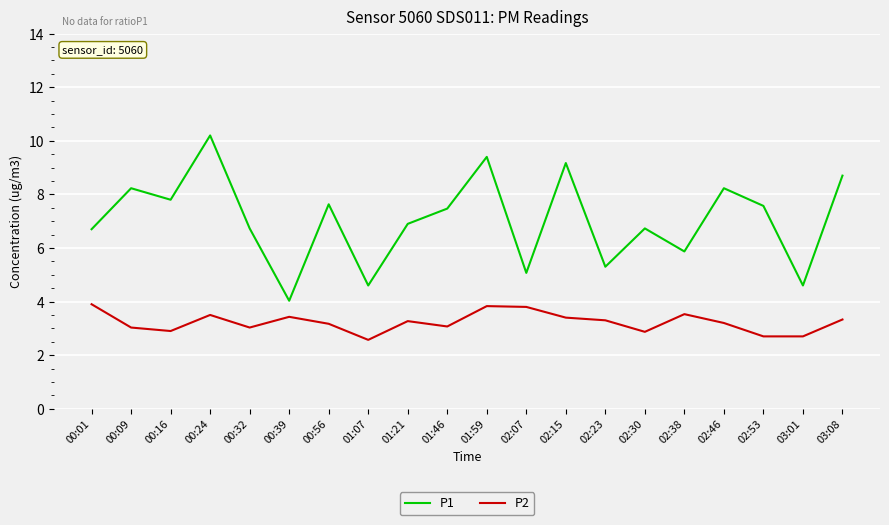

What position from the left is 02:53?

18